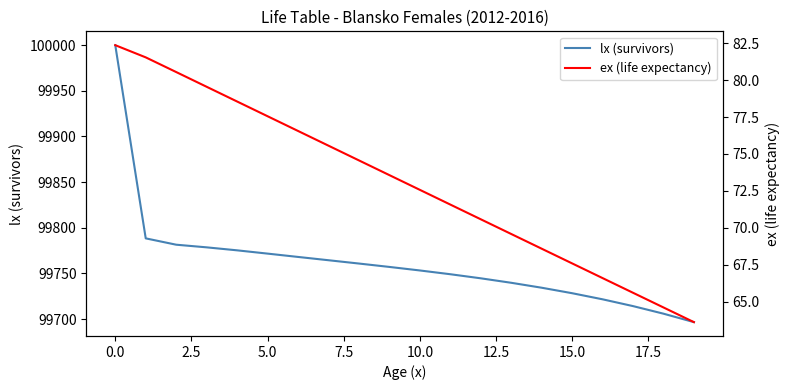

Where does the lx (survivors) series first go above 99757?

0.0